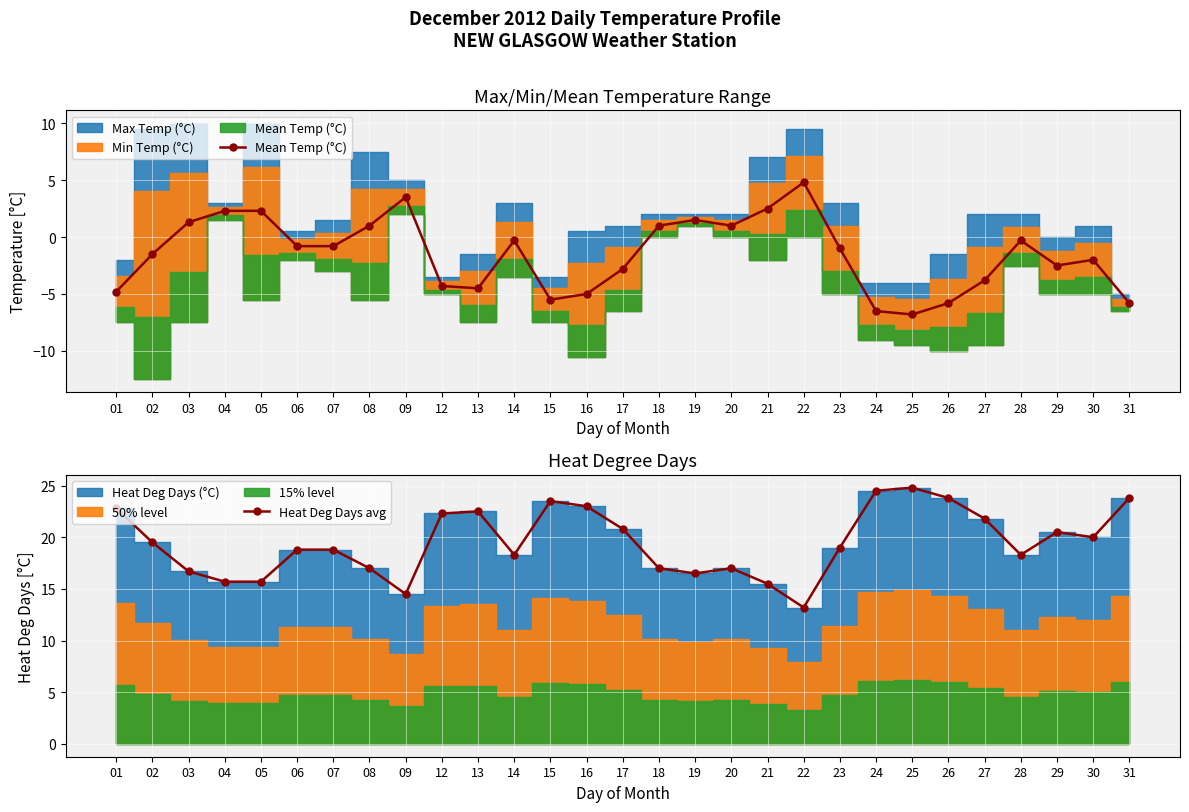

What value does the Mean Temp (°C) series have at 19?

1.5